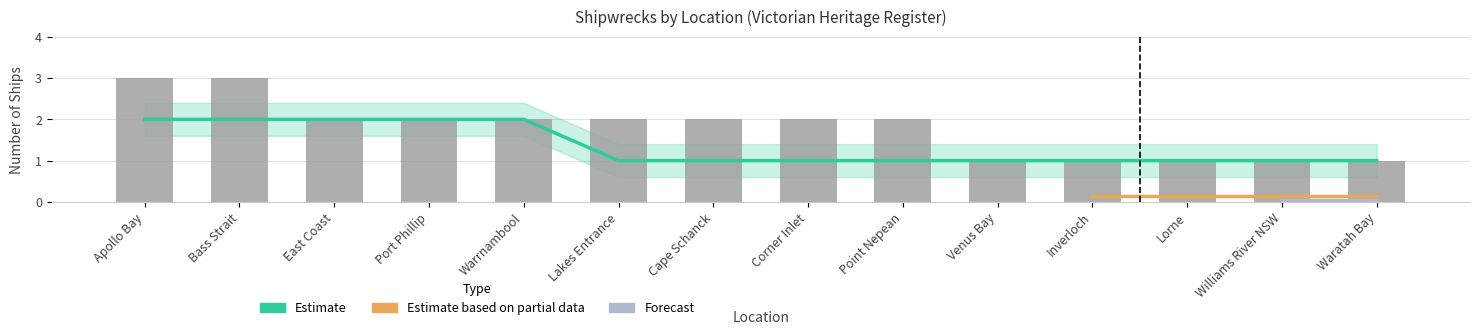

Rank the categories by value from highest to lowest.

Apollo Bay, Bass Strait, East Coast, Port Phillip, Warrnambool, Lakes Entrance, Cape Schanck, Corner Inlet, Point Nepean, Venus Bay, Inverloch, Lorne, Williams River NSW, Waratah Bay